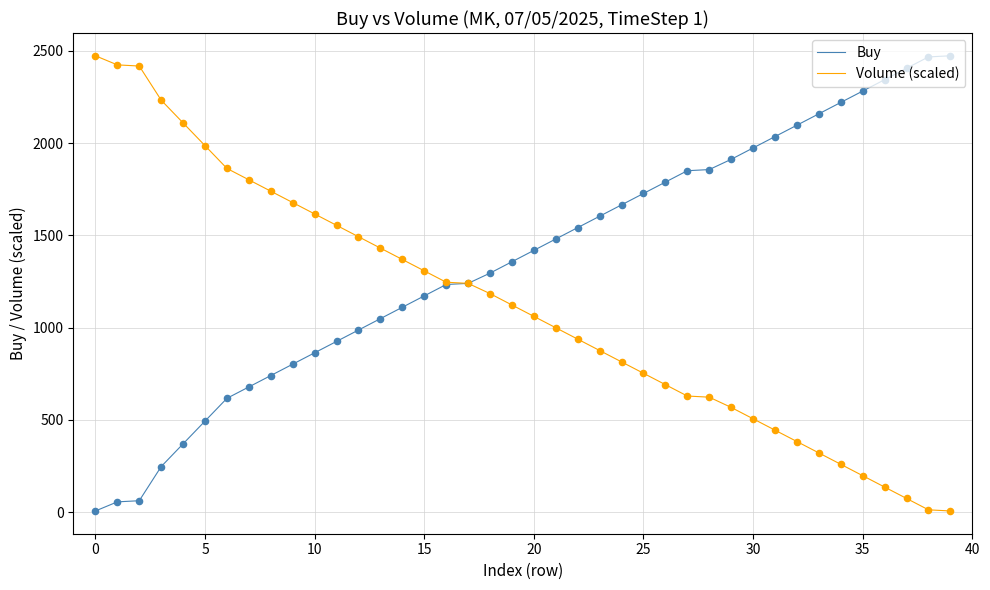

Which series has the largest total across all categories?

Buy